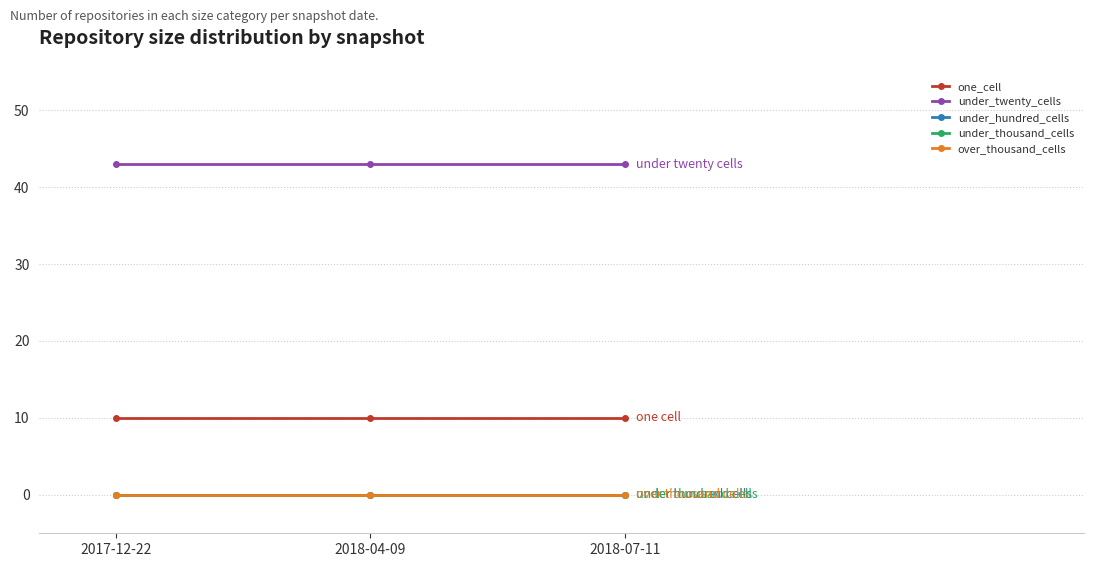

Which series has the widest spread of values?

one_cell